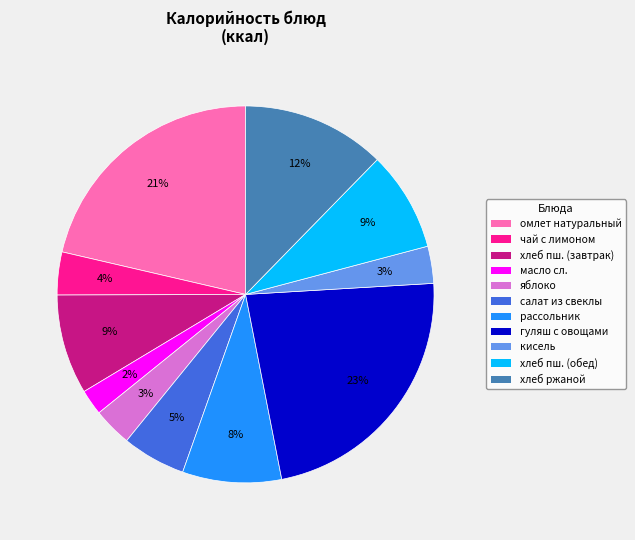

To the nearest percent, what is the difference between the largest and smallest slice percentages?

21%